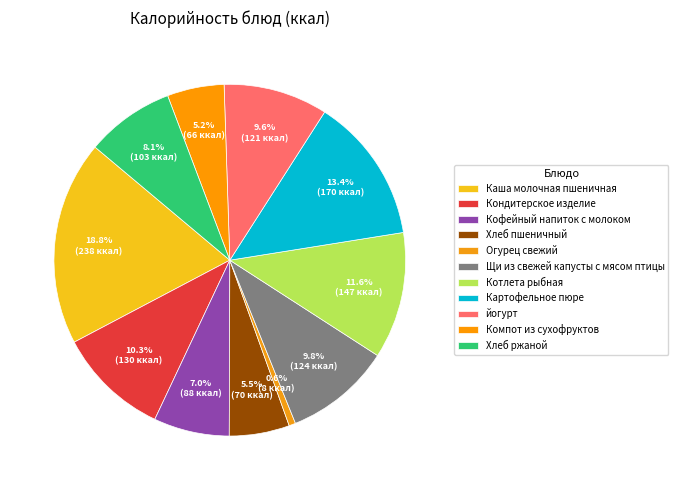

What is the largest slice in the pie chart?

Каша молочная пшеничная